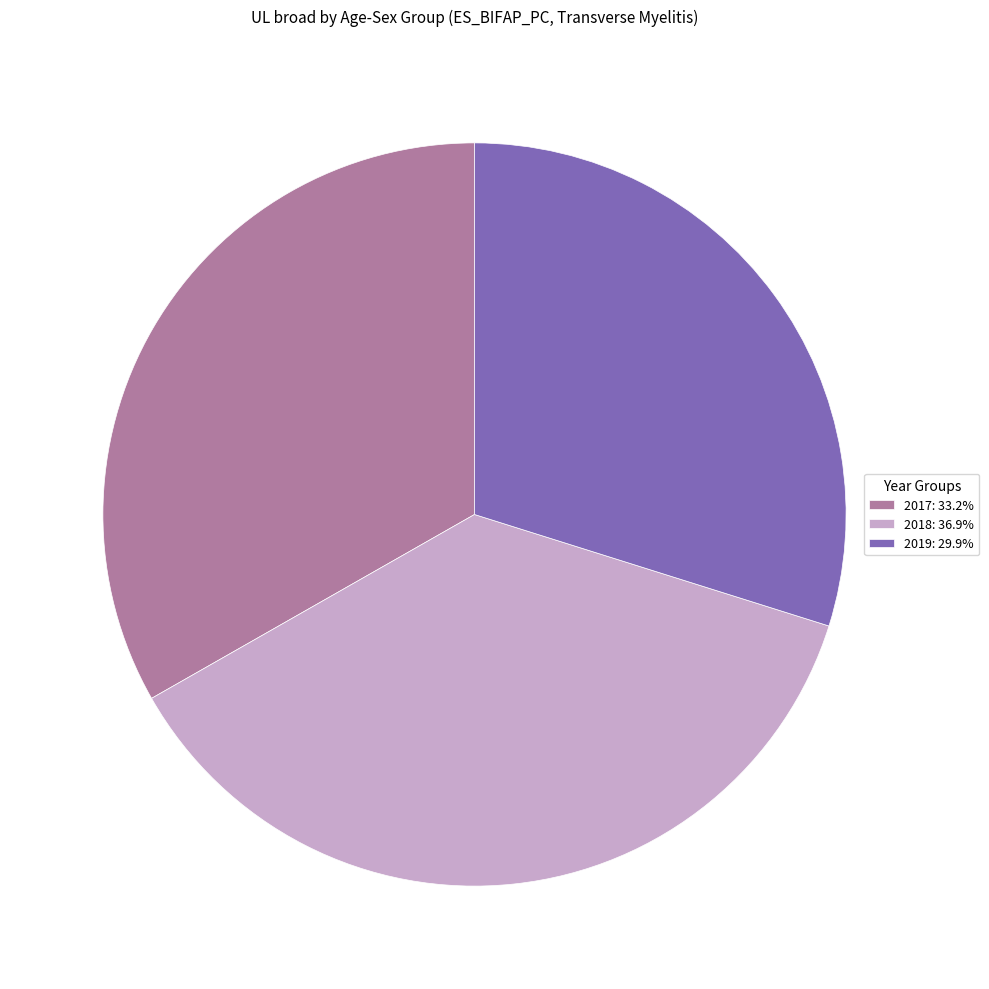

What is the ratio of the value at 2019: 29.9% to the value at 2017: 33.2%?

0.9